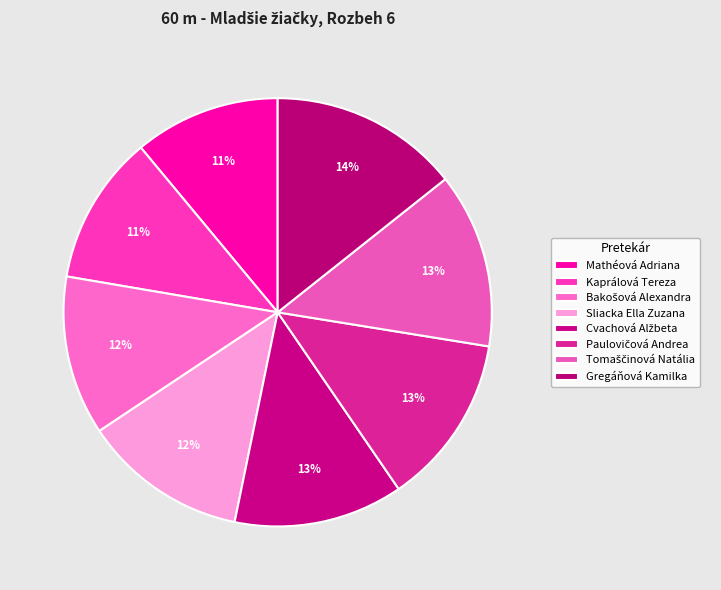

Approximately how many times larger is the value at Bakošová Alexandra compared to Sliacka Ella Zuzana?

1.0